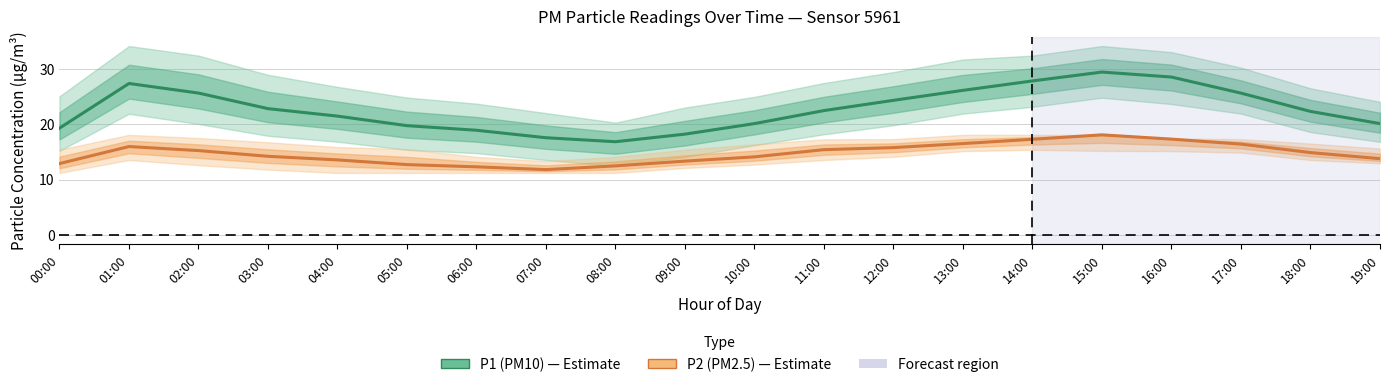

At which label does P2 (PM2.5) reach its peak?

15:00